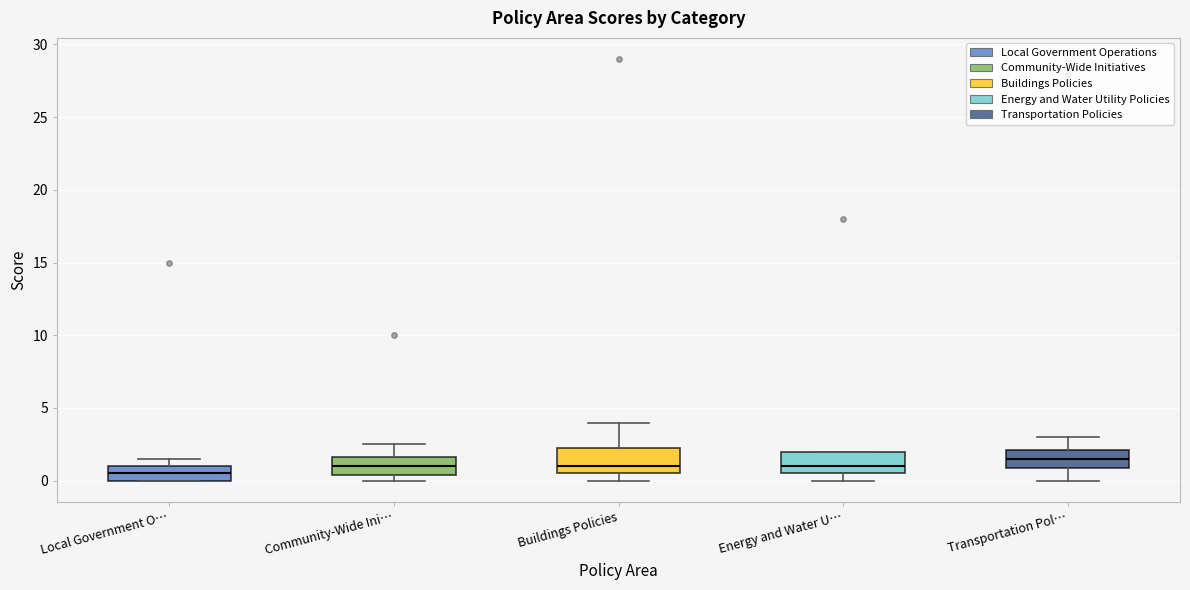

Where is the upper edge of the box for Community-Wide Ini… on the y-axis? The values are not printed on the chart, so give them approximately, as read against the axis.

1.5